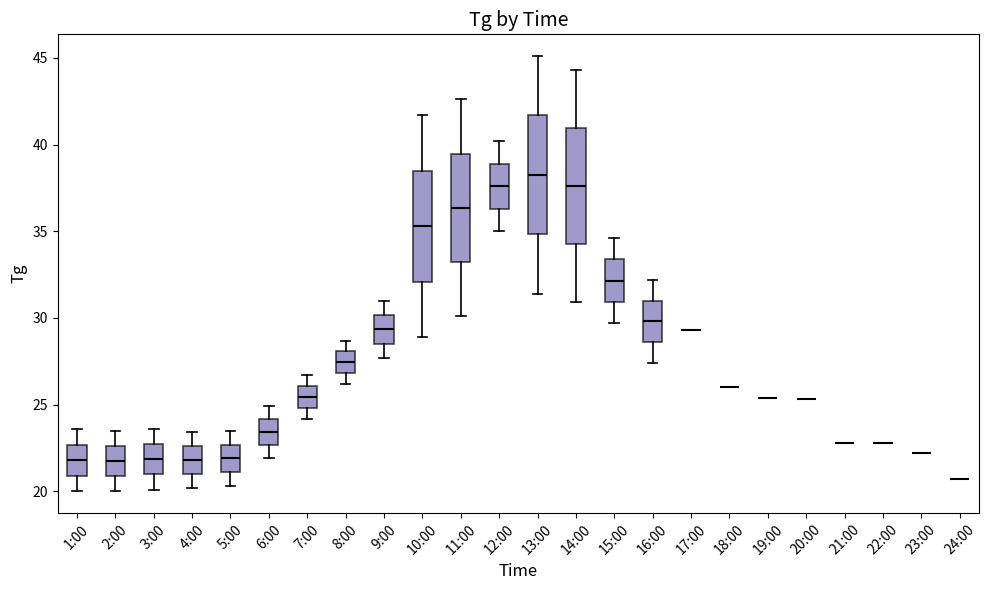

Reading left to right, transcribe this box plot: for each box, give where its median line is, the range the box spans, and where its two whiskers end, as read against the y-axis. The values are not printed on the chart, so give them approximately, as read against the axis.

1:00: median 22.0, box 21.0 to 22.5, whiskers 20.0 to 23.5
2:00: median 22.0, box 21.0 to 22.5, whiskers 20.0 to 23.5
3:00: median 22.0, box 21.0 to 22.5, whiskers 20.0 to 23.5
4:00: median 22.0, box 21.0 to 22.5, whiskers 20.0 to 23.5
5:00: median 22.0, box 21.0 to 22.5, whiskers 20.5 to 23.5
6:00: median 23.5, box 22.5 to 24.0, whiskers 22.0 to 25.0
7:00: median 25.5, box 25.0 to 26.0, whiskers 24.0 to 26.5
8:00: median 27.5, box 27.0 to 28.0, whiskers 26.0 to 28.5
9:00: median 29.5, box 28.5 to 30.0, whiskers 27.5 to 31.0
10:00: median 35.5, box 32.0 to 38.5, whiskers 29.0 to 41.5
11:00: median 36.5, box 33.0 to 39.5, whiskers 30.0 to 42.5
12:00: median 37.5, box 36.5 to 39.0, whiskers 35.0 to 40.0
13:00: median 38.5, box 35.0 to 41.5, whiskers 31.5 to 45.0
14:00: median 37.5, box 34.5 to 41.0, whiskers 31.0 to 44.5
15:00: median 32.0, box 31.0 to 33.5, whiskers 29.5 to 34.5
16:00: median 30.0, box 28.5 to 31.0, whiskers 27.5 to 32.0
17:00: box collapsed to a line at 29.5, whiskers 29.5 to 29.5
18:00: box collapsed to a line at 26.0, whiskers 26.0 to 26.0
19:00: box collapsed to a line at 25.5, whiskers 25.5 to 25.5
20:00: box collapsed to a line at 25.5, whiskers 25.5 to 25.5
21:00: box collapsed to a line at 23.0, whiskers 23.0 to 23.0
22:00: box collapsed to a line at 23.0, whiskers 23.0 to 23.0
23:00: box collapsed to a line at 22.0, whiskers 22.0 to 22.0
24:00: box collapsed to a line at 20.5, whiskers 20.5 to 20.5